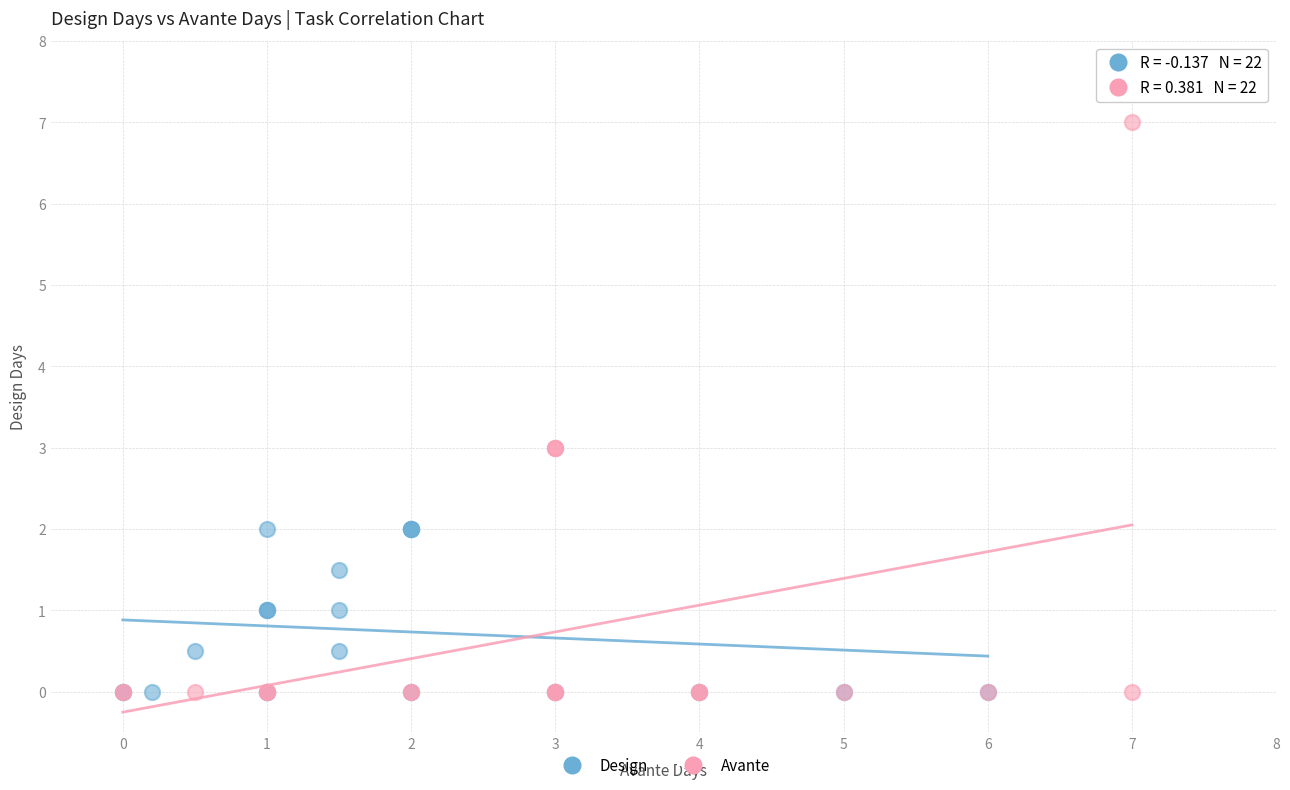

Which series has the widest spread of Y values?

Avante